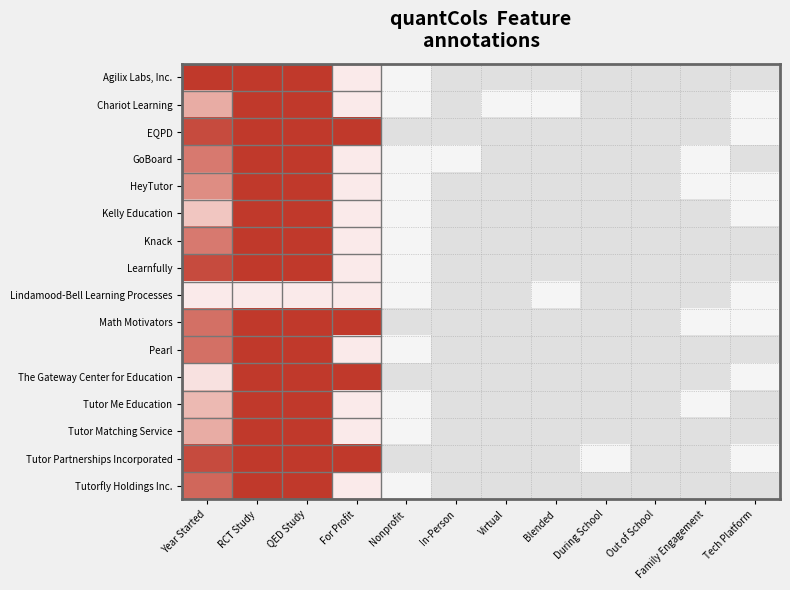

What is the maximum value for Knack?

1